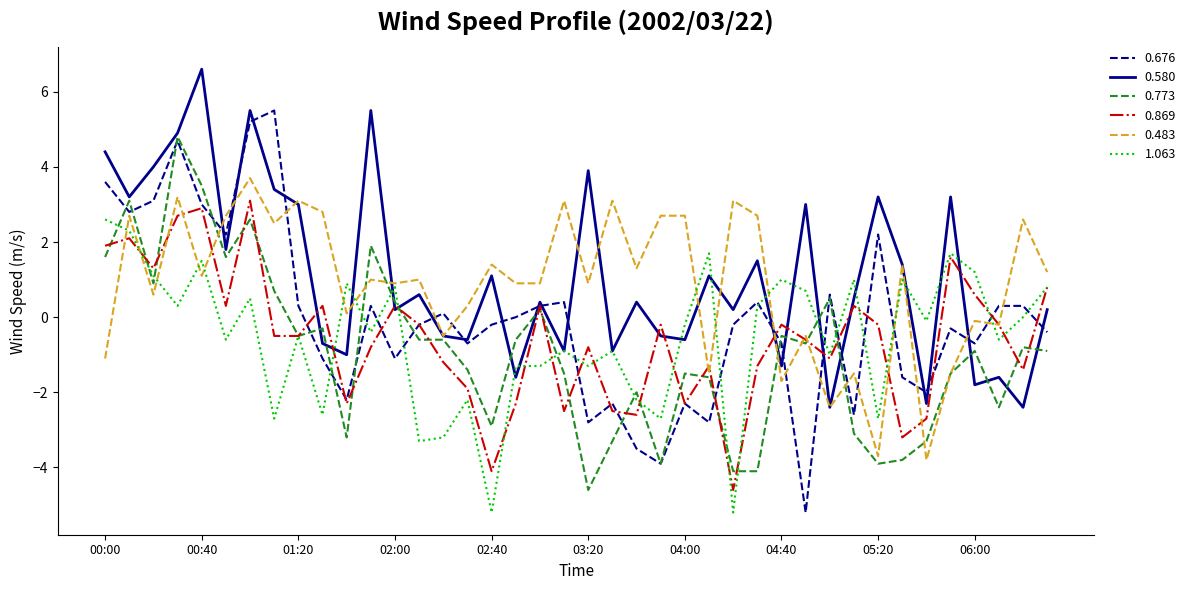

What is the minimum value shown in the chart?

-5.2